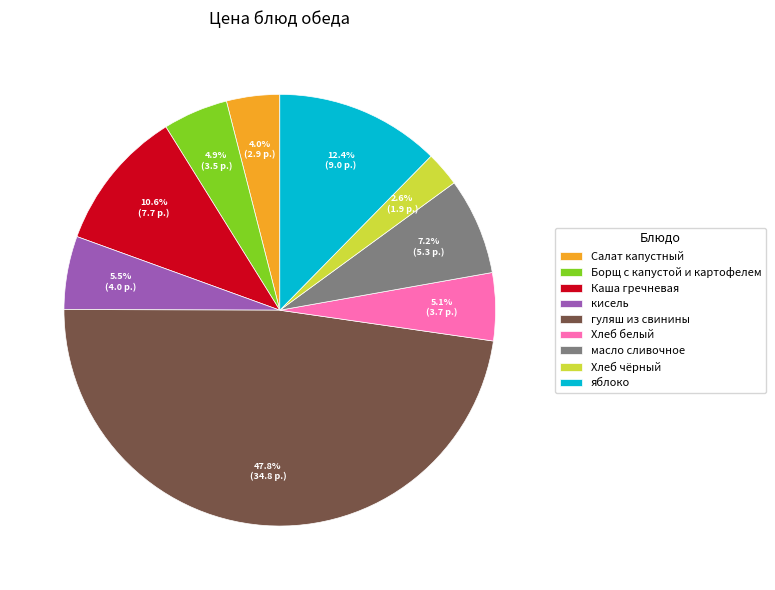

Does гуляш из свинины represent more than half of the total?

No